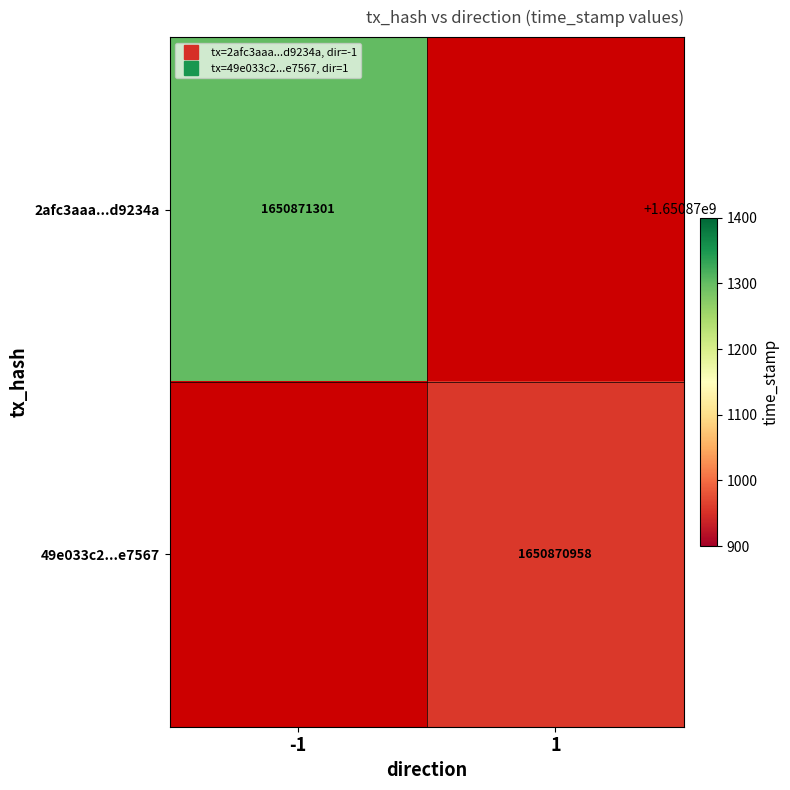

Reading right to left, what are all the values shown in this chart?

2afc3aaa75b229a60b2fd9ebce950284ed9234a: time_stamp=1650871301	direction=-1
49e033c2ef601f8e841ac7bec9b1b35324b7e75: time_stamp=1650870958	direction=1